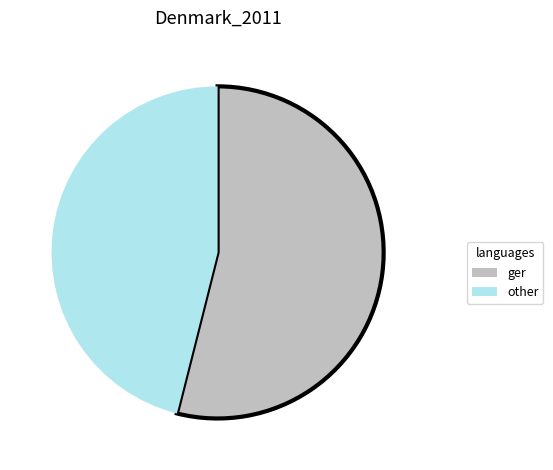

Combined, do other and ger account for over 50%?

Yes